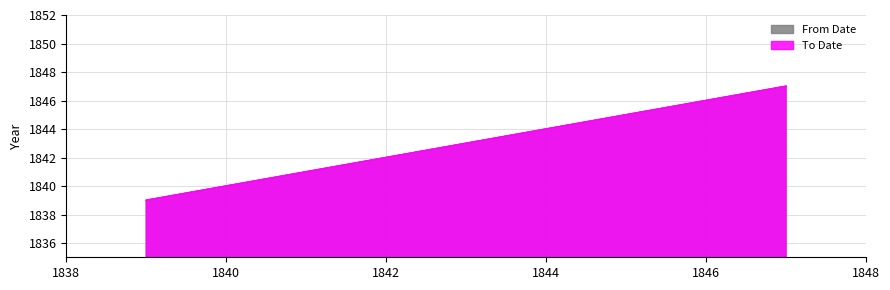

Does the chart display data point markers on the line(s)?

No